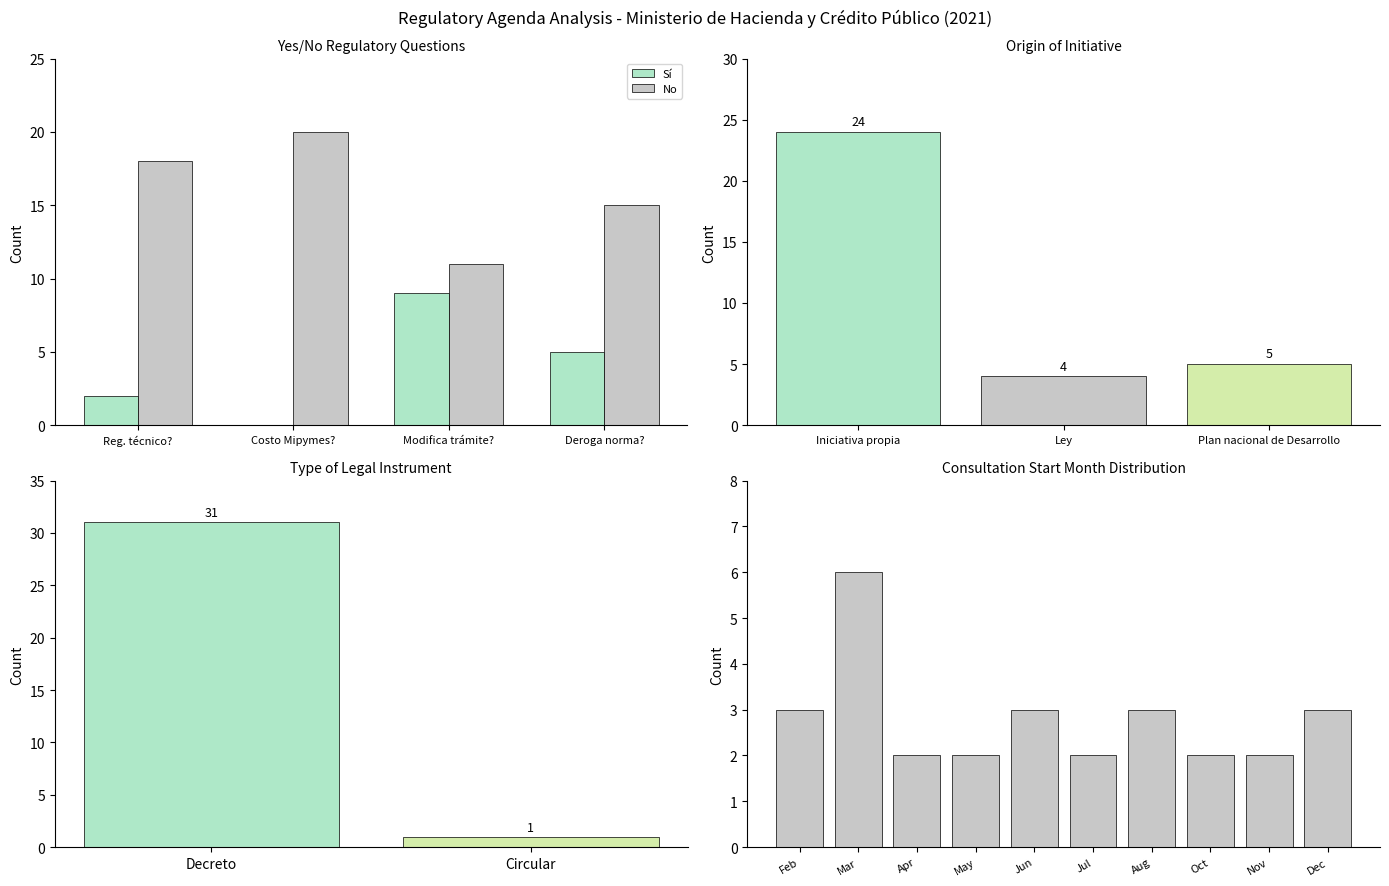

What is the average value?

10